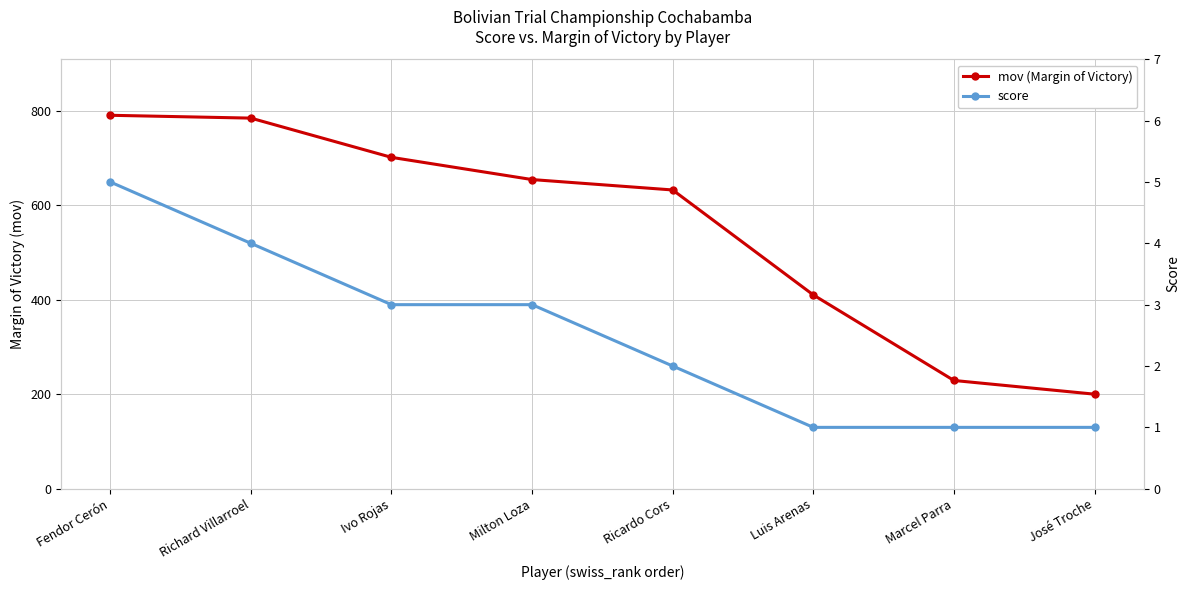

Which has a higher value, Marcel Parra or Ivo Rojas?

Ivo Rojas